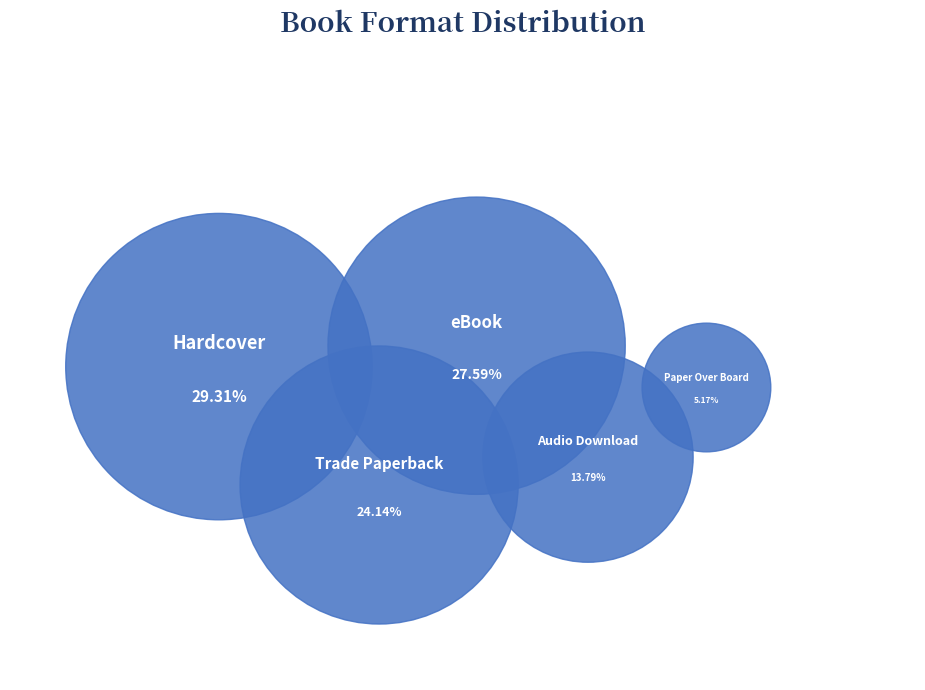

Which slice is the smallest?

Paper Over Board